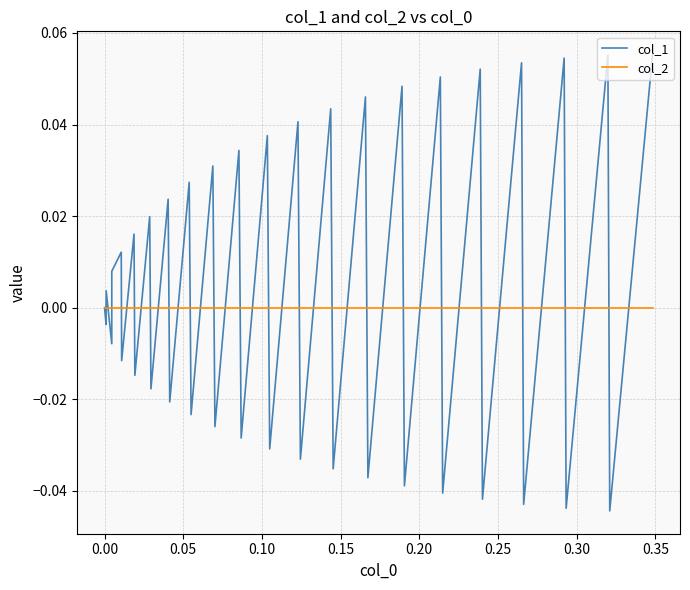

Which series has the widest spread of values?

col_1